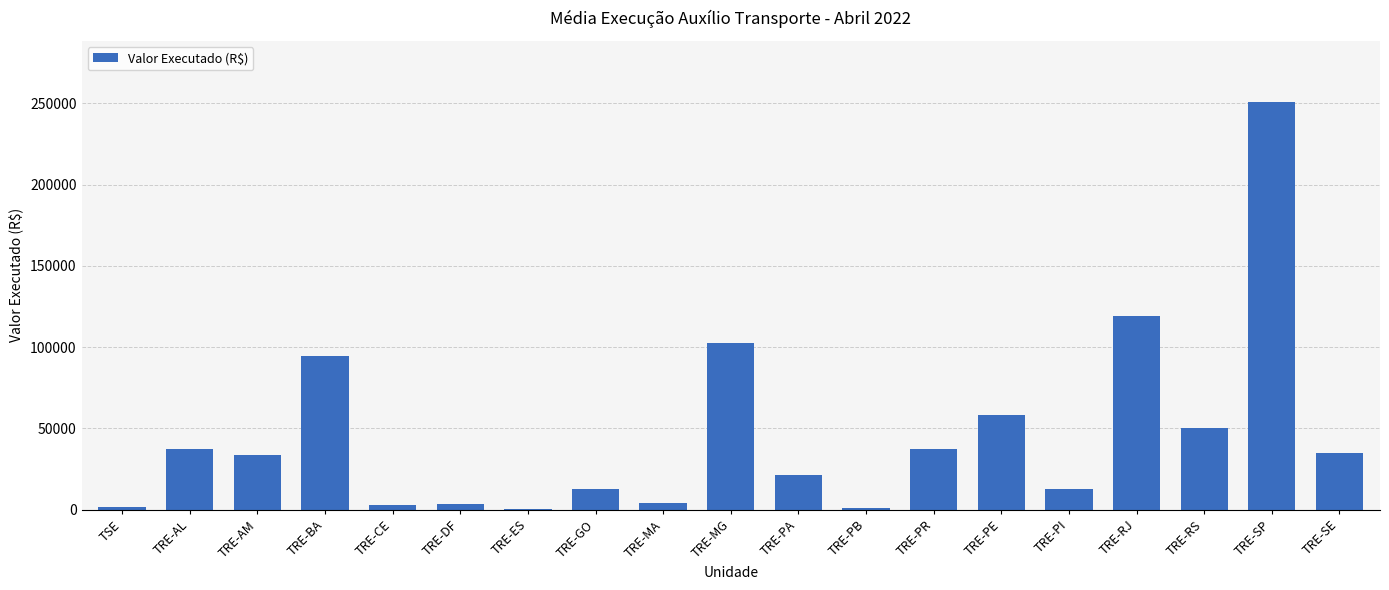

How many data points does each series have?

19